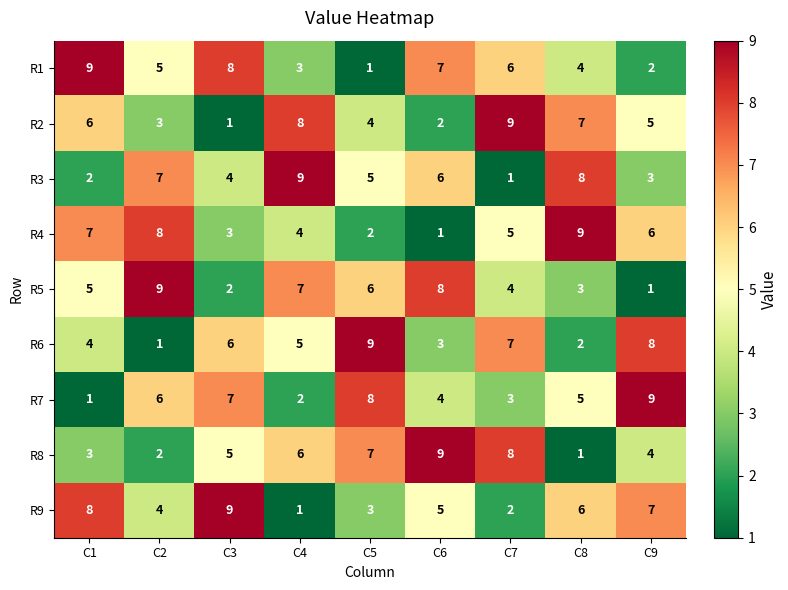

How many categories are shown in the chart?

9